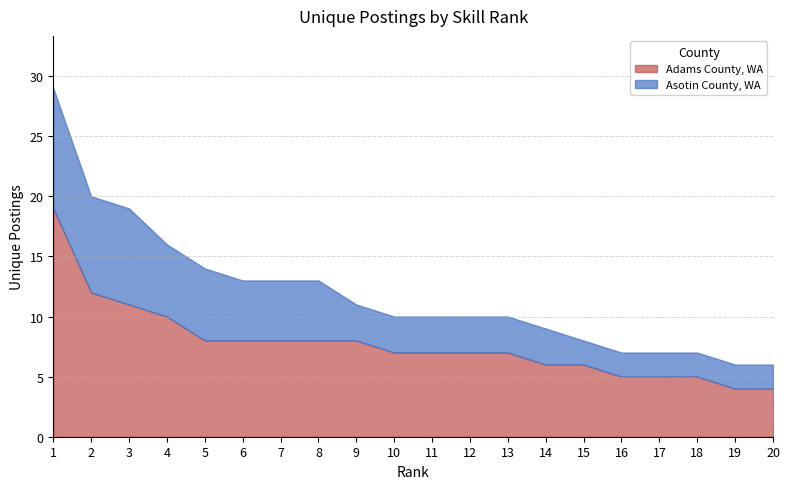

True or false: Asotin County, WA and Adams County, WA intersect in this chart.

False